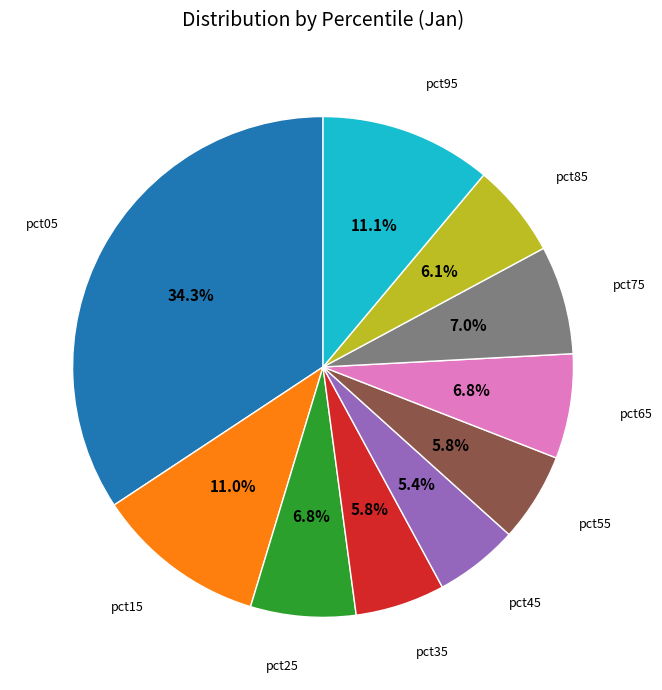

Is there any slice that represents more than half of the pie?

No